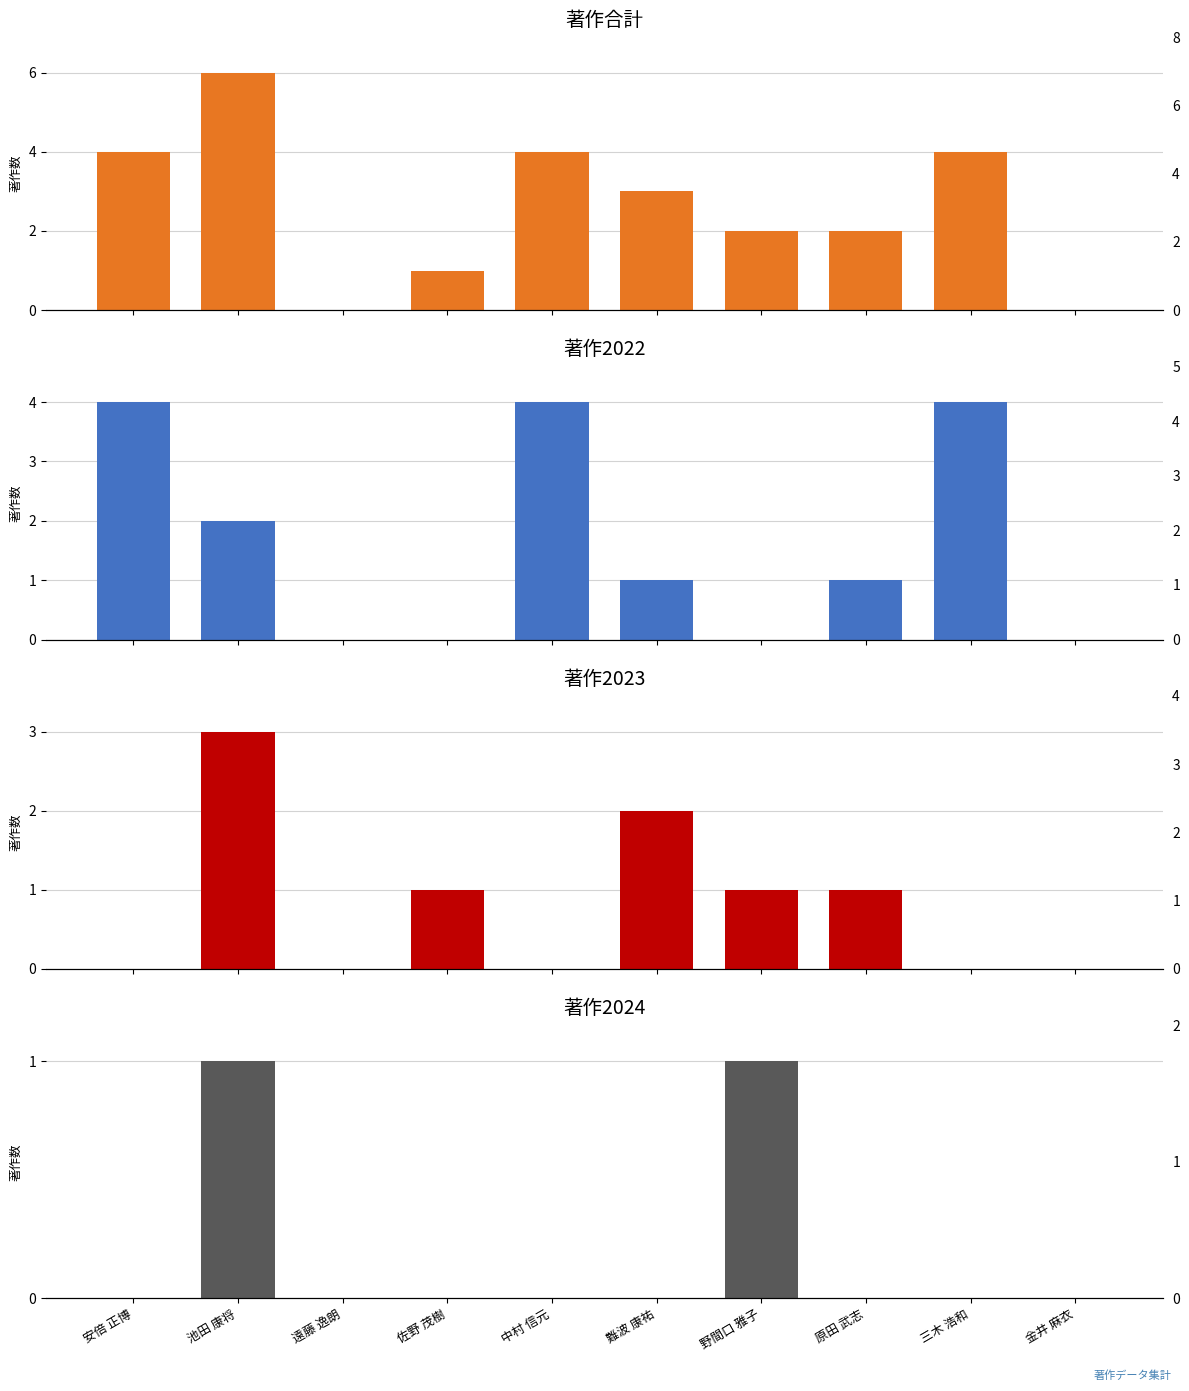

Rank the series by their average value, from highest to lowest.

著作合計, 著作2022, 著作2023, 著作2024